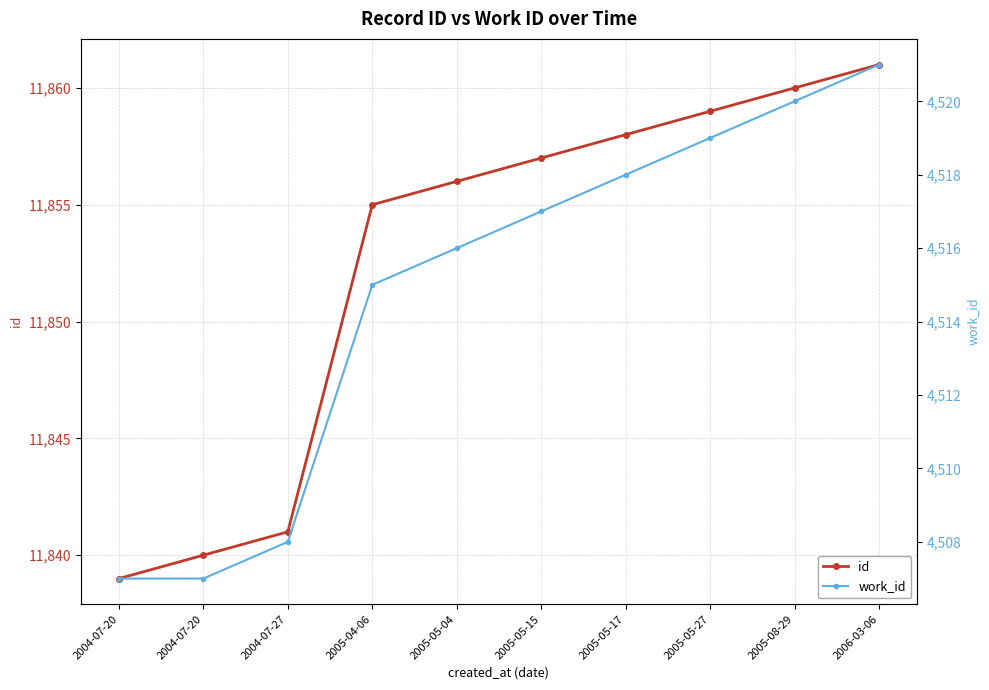

What is the minimum value shown in the chart?

4507